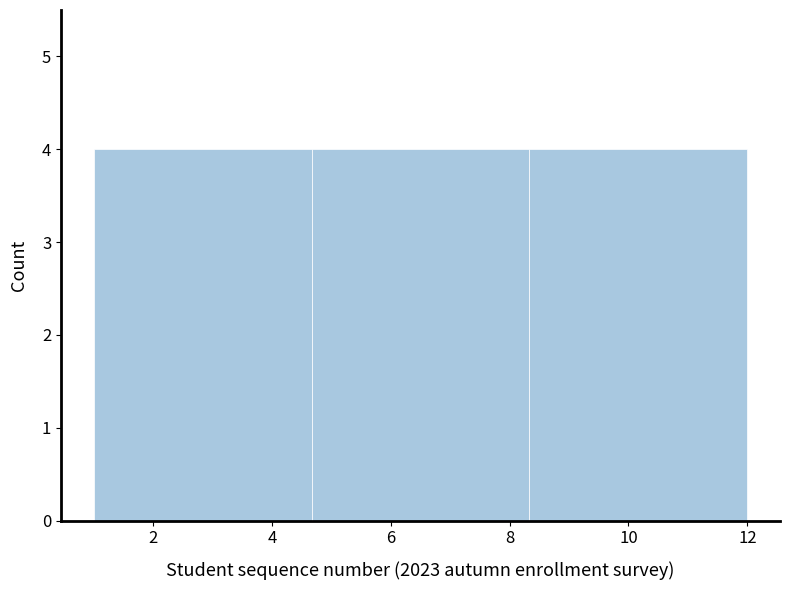

Reading left to right, transcribe this chart: for each bar, give the range it covers on the x-axis and its height. Neither the bar edges nor the heights are printed on the chart, so give them approximately, as read against the axes.

1.0 to 4.6: 4
4.6 to 8.4: 4
8.4 to 12.0: 4